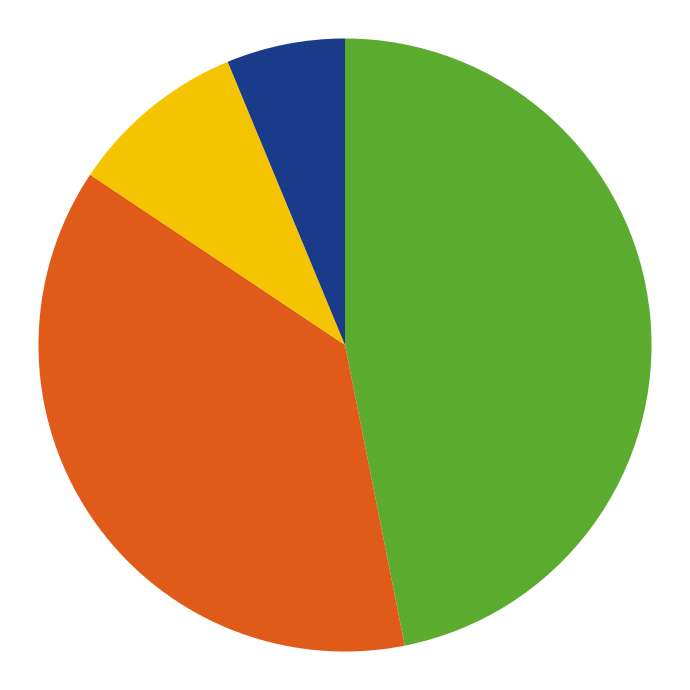

Count the number of slices in the pie.

4